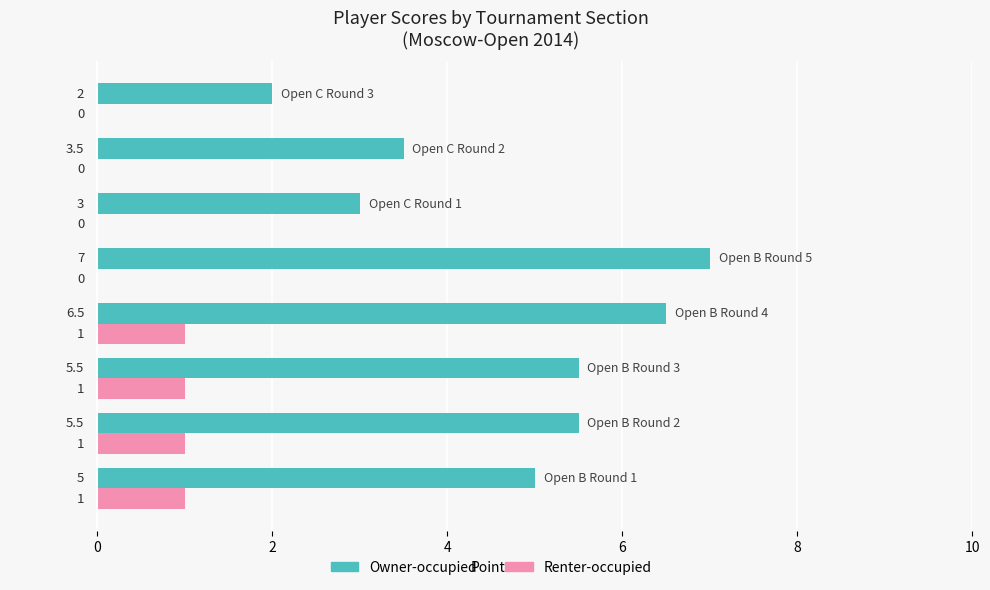

What is the maximum value for Owner-occupied?

7.0